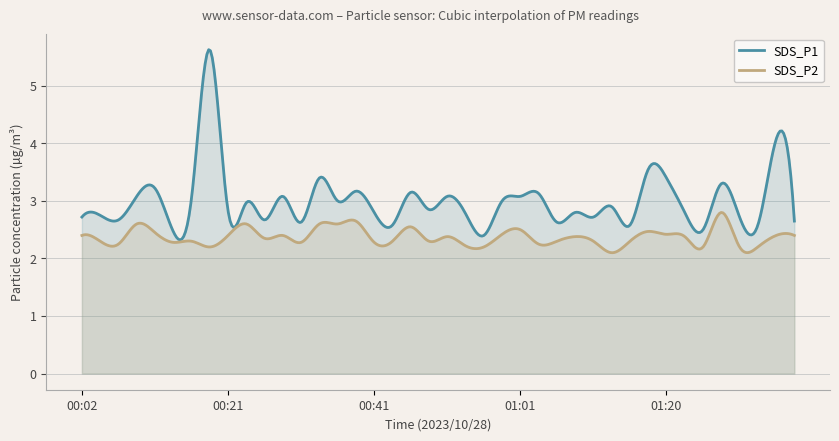

Is it true that SDS_P2 equals 1.4 at 01:08?

False